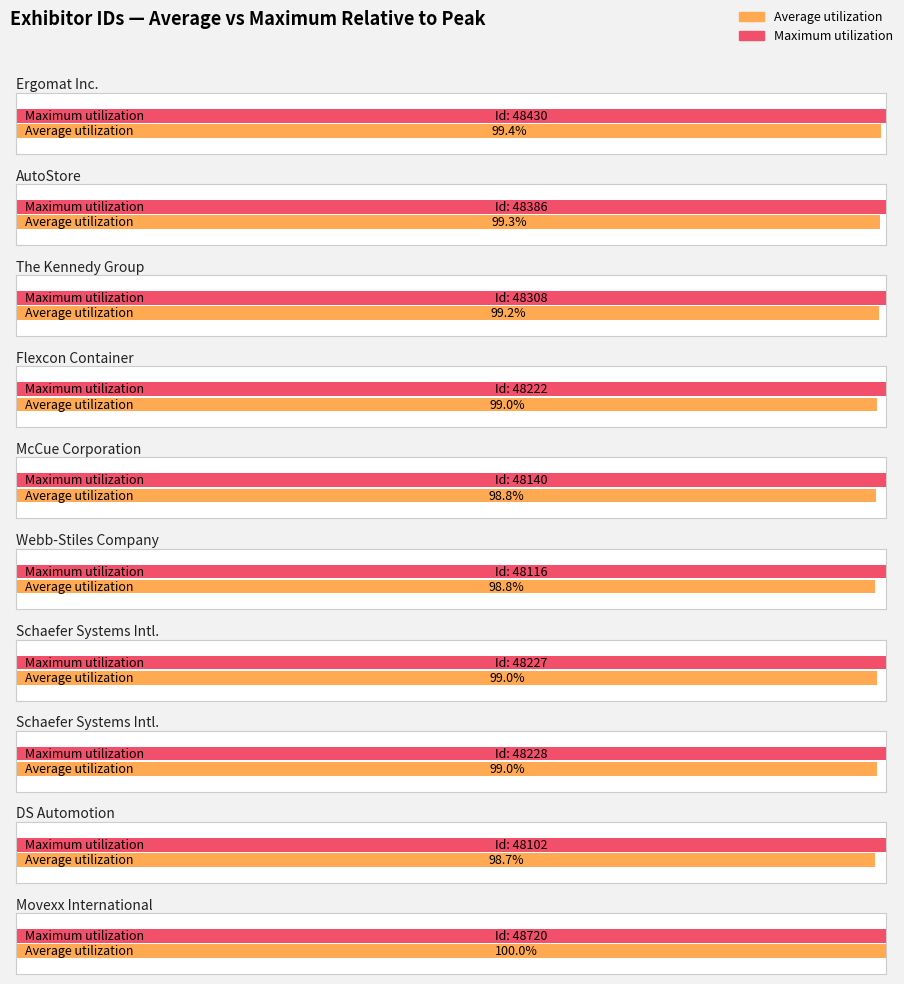

Which series has the widest spread of values?

Average utilization